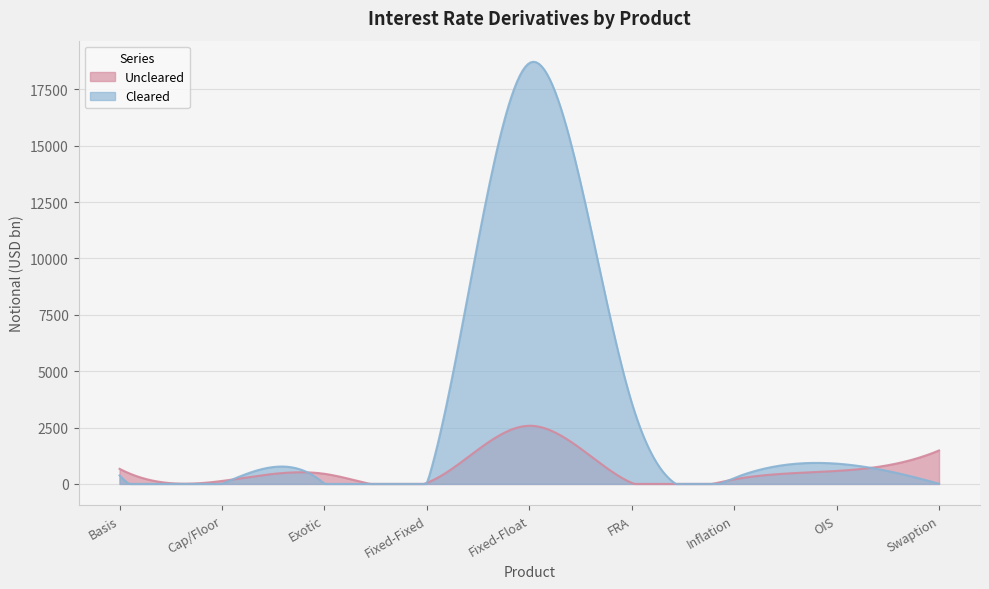

Is it true that Uncleared equals 45 at FRA?

True